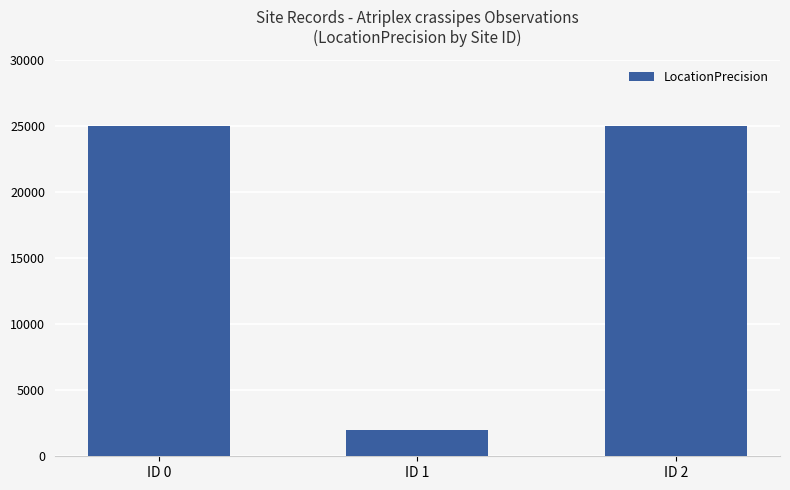

Count the values in the range 2000 to 25000.

3